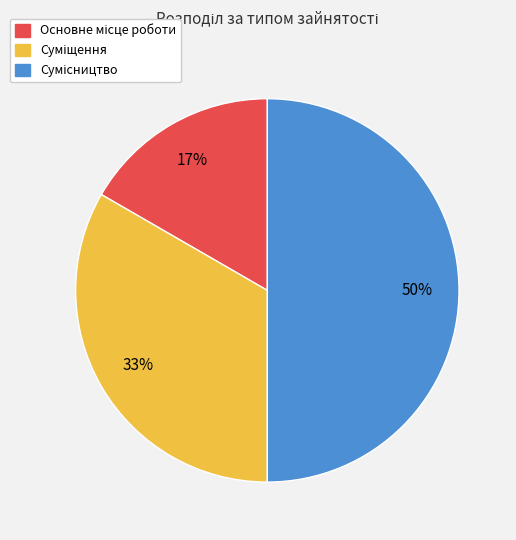

To the nearest percent, what is the difference between the largest and smallest slice percentages?

33%